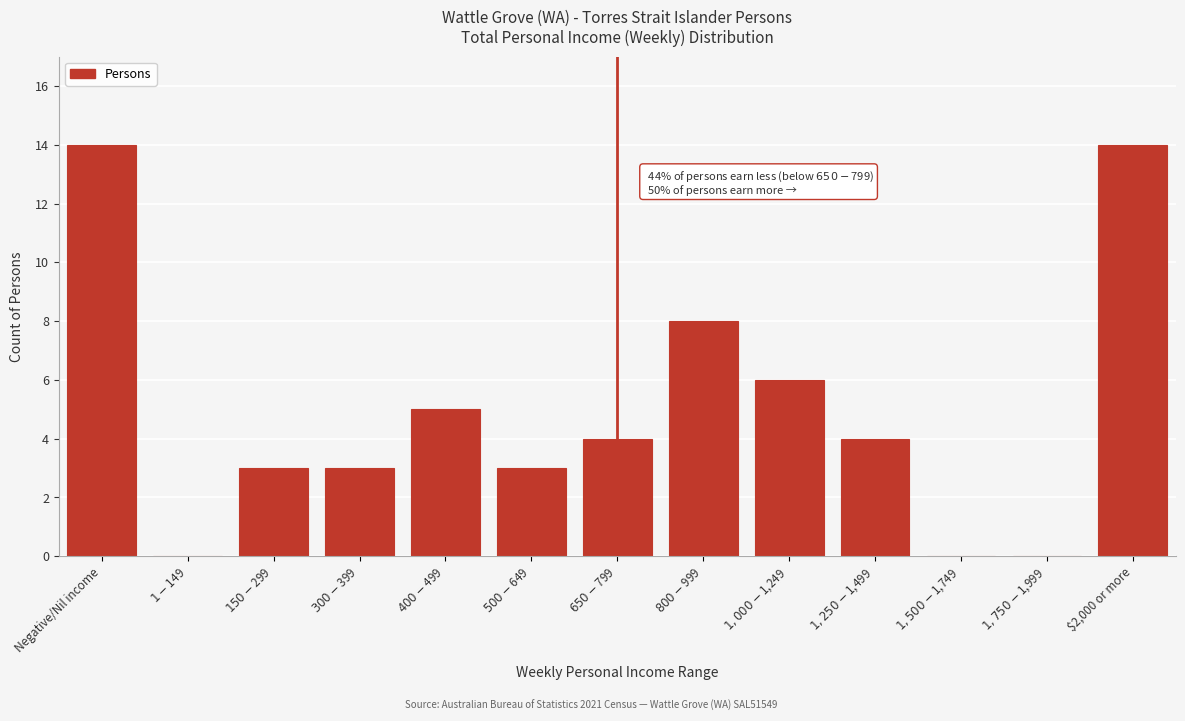

How many data points does each series have?

13